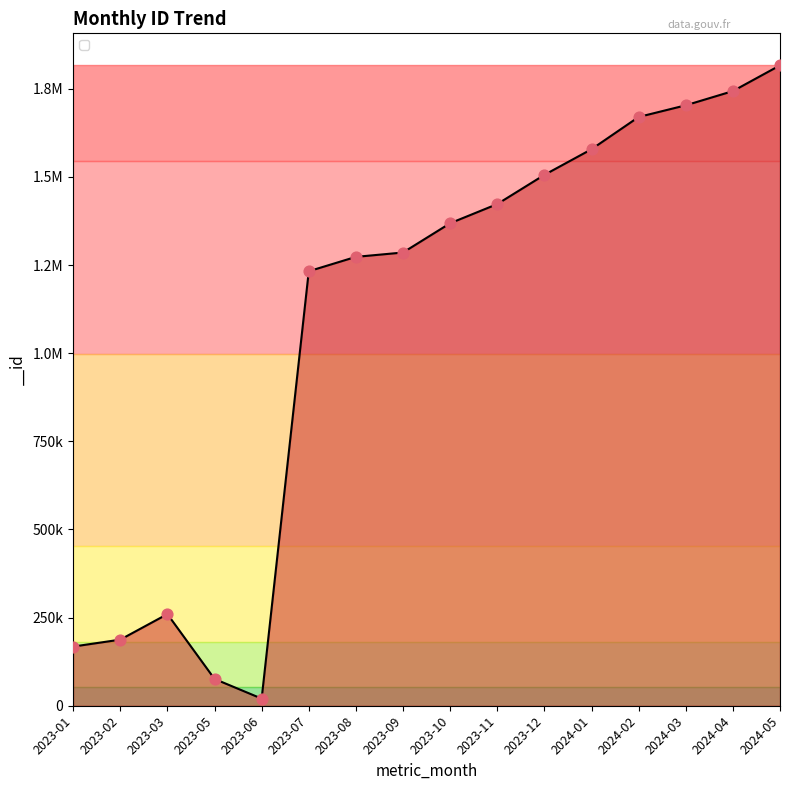

Which has a higher value, 2023-05 or 2023-09?

2023-09